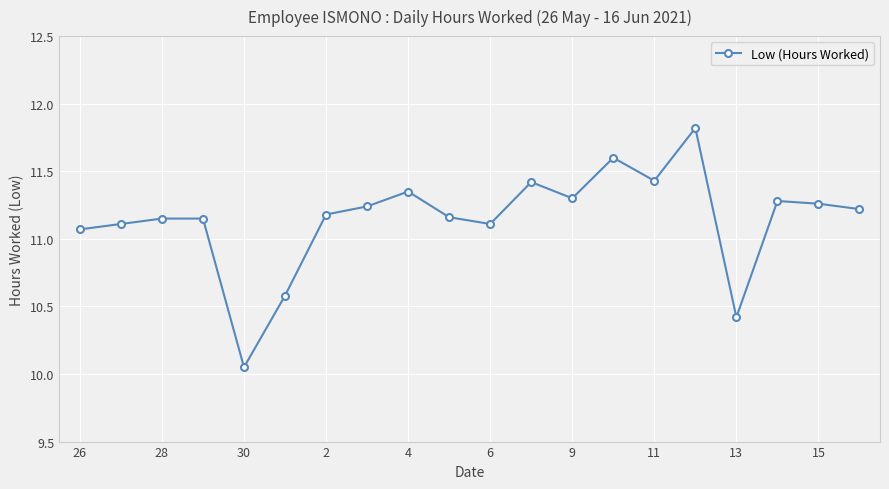

What is the average value?

11.1